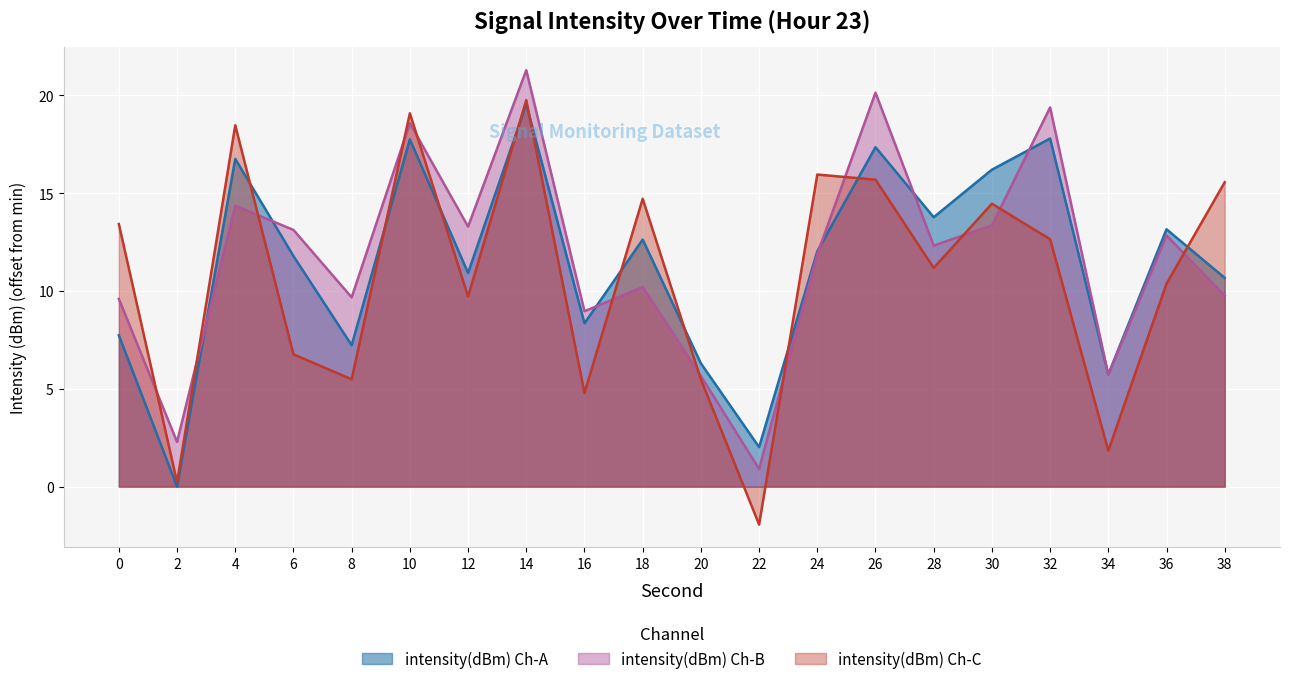

The chart shows a value of 33.5 at 14. True or false?

False